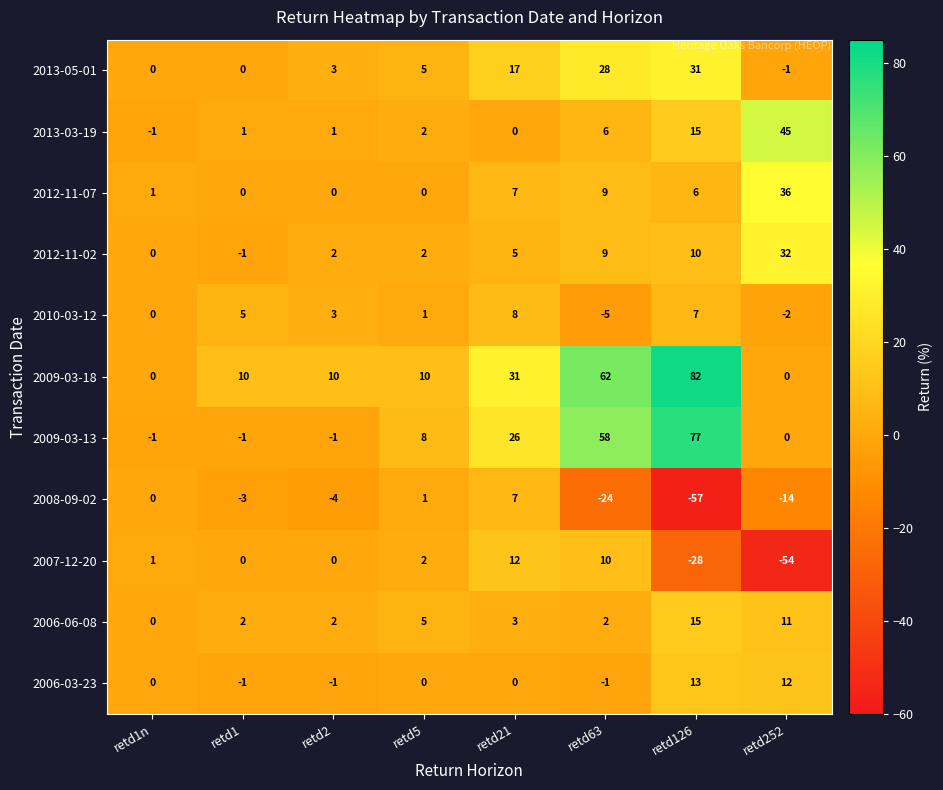

Which category has the highest value across all series?

retd126